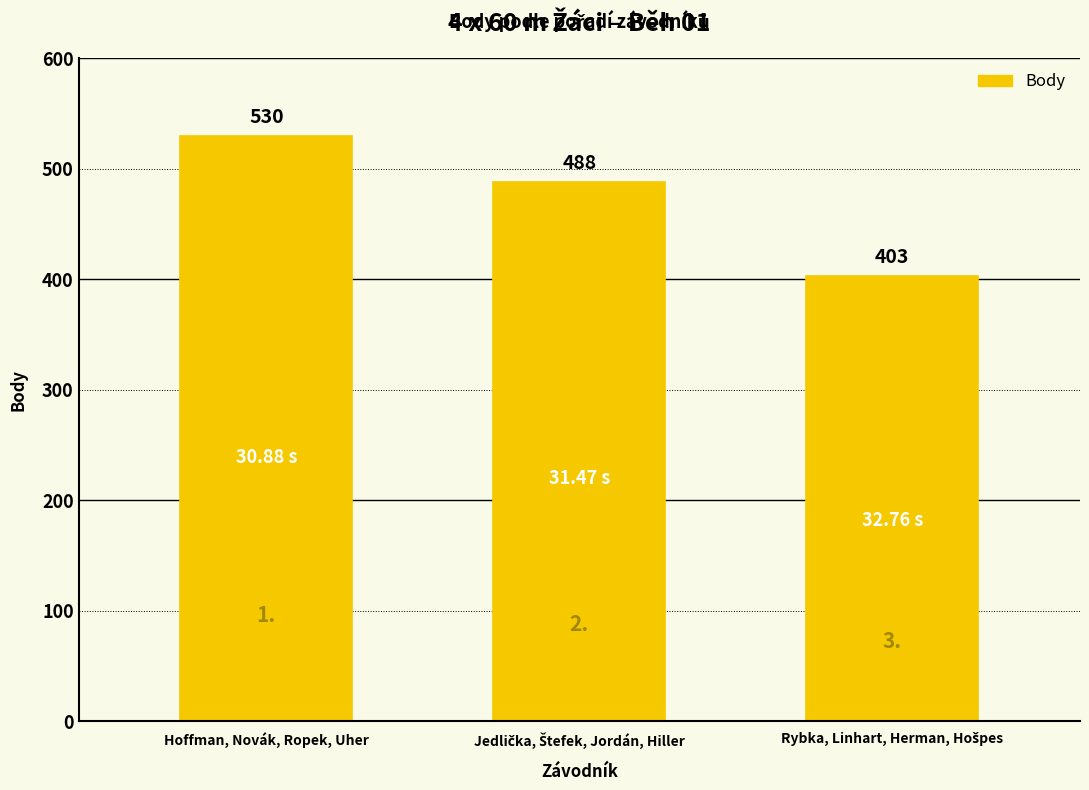

What is the difference between the maximum and minimum values?

127